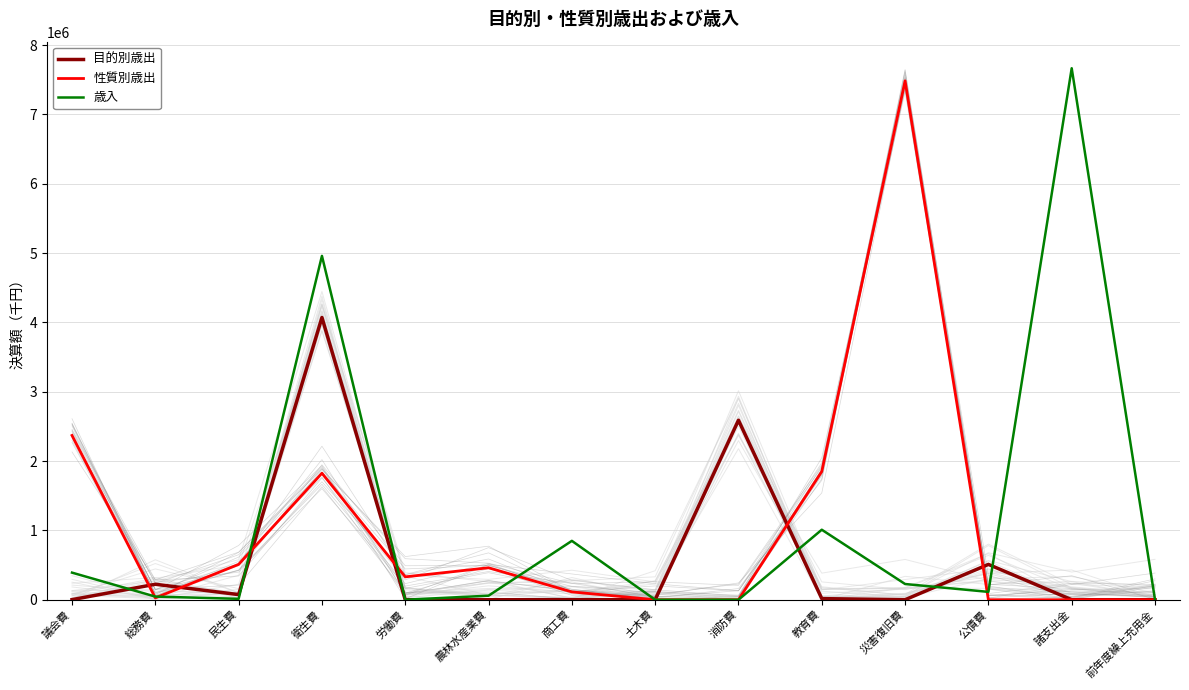

At which label does 目的別歳出 first exceed 1302?

総務費